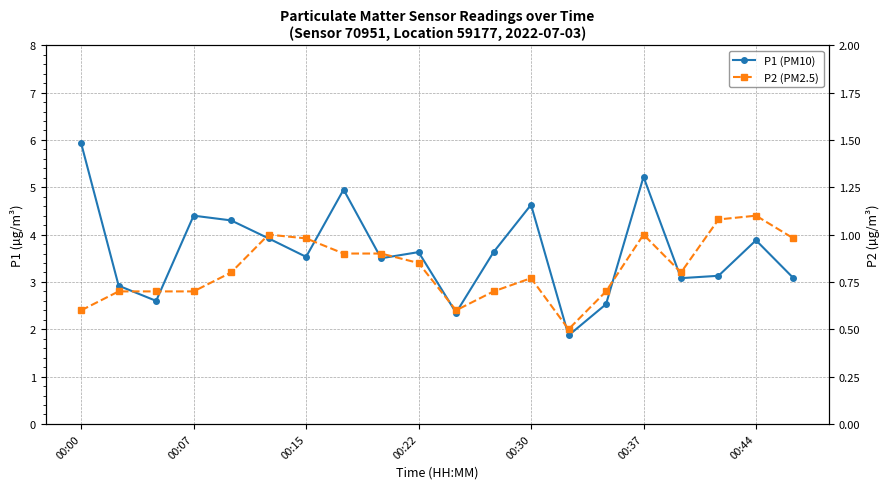

Rank the series by their maximum value, from lowest to highest.

P2 (PM2.5), P1 (PM10)